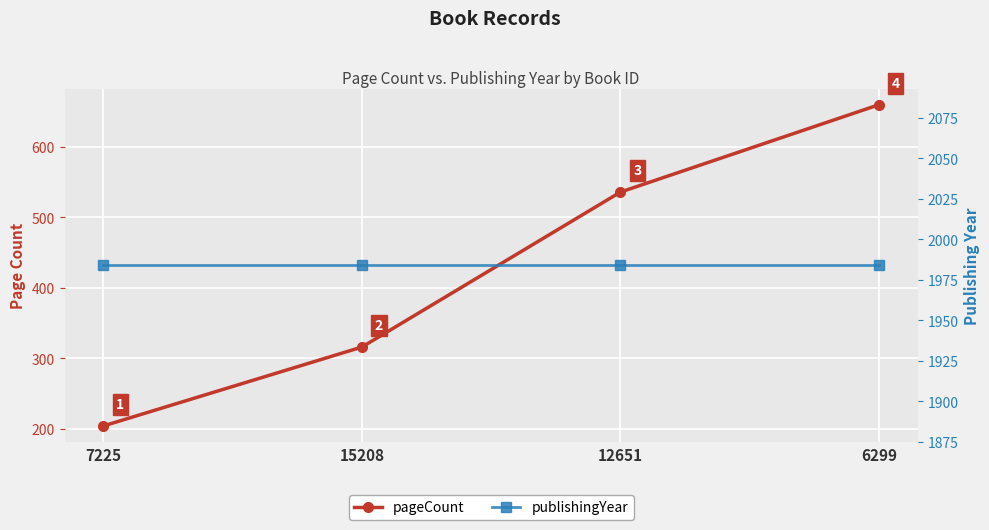

Reading left to right, transcribe all the data shown in this chart.

pageCount: 7225=204	15208=316	12651=536	6299=660
publishingYear: 7225=1984	15208=1984	12651=1984	6299=1984